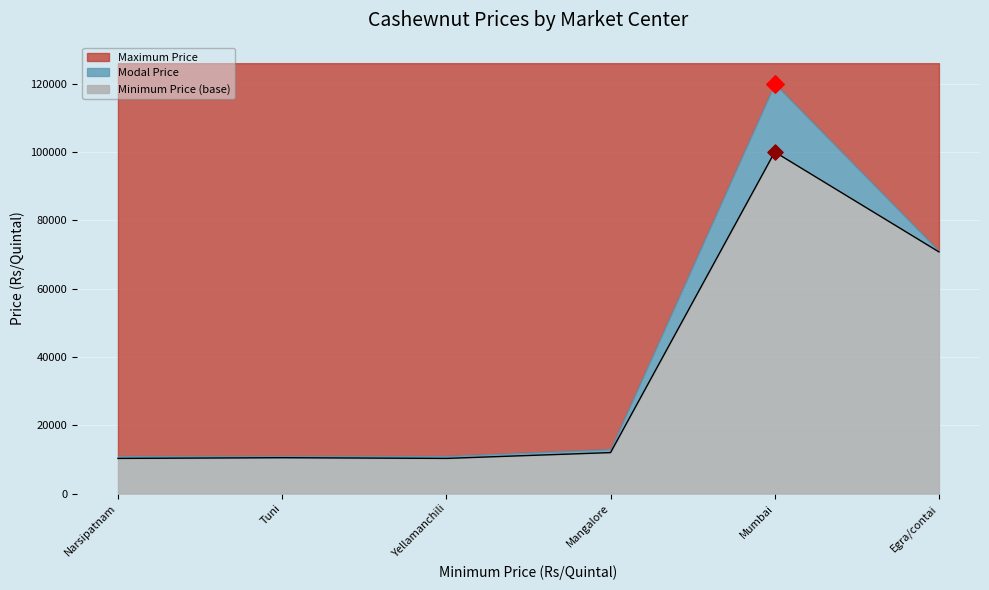

What is the change in value from Narsipatnam to Tuni?

+200